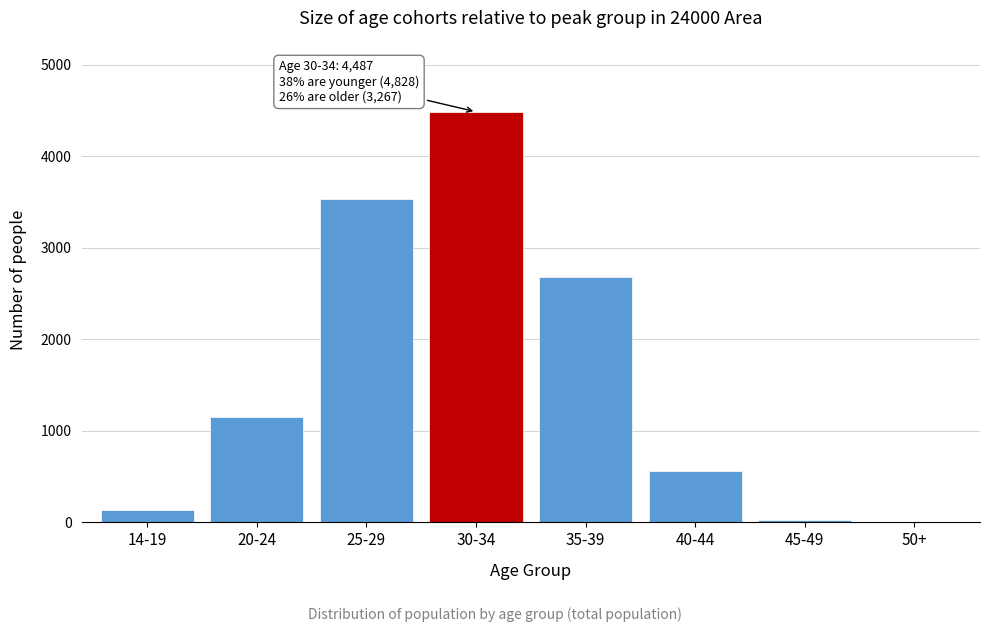

Reading right to left, list all the values displayed in this chart.

50+=1	45-49=29	40-44=559	35-39=2678	30-34=4487	25-29=3537	20-24=1157	14-19=134